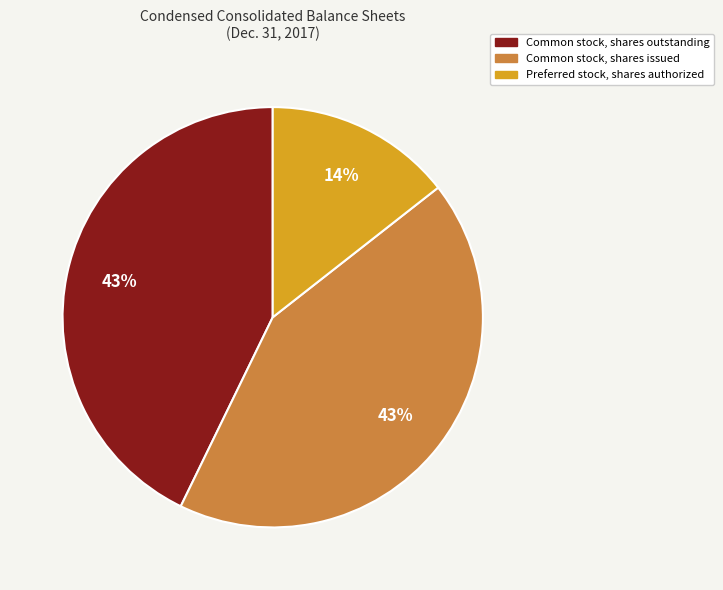

To the nearest percent, what is the average slice percentage?

33%